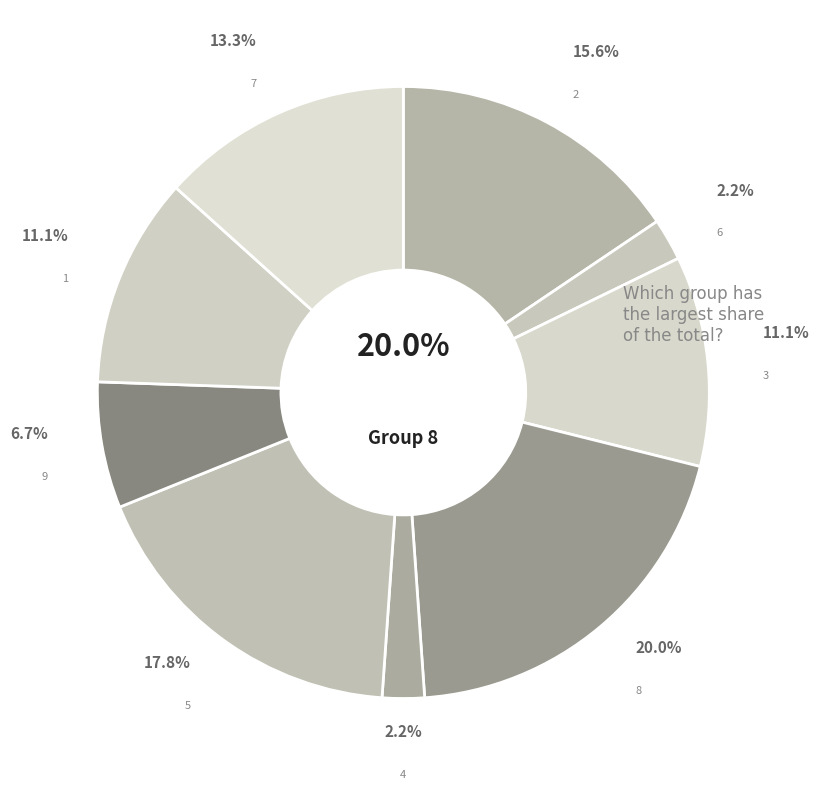

Is 8 the majority of the pie?

No